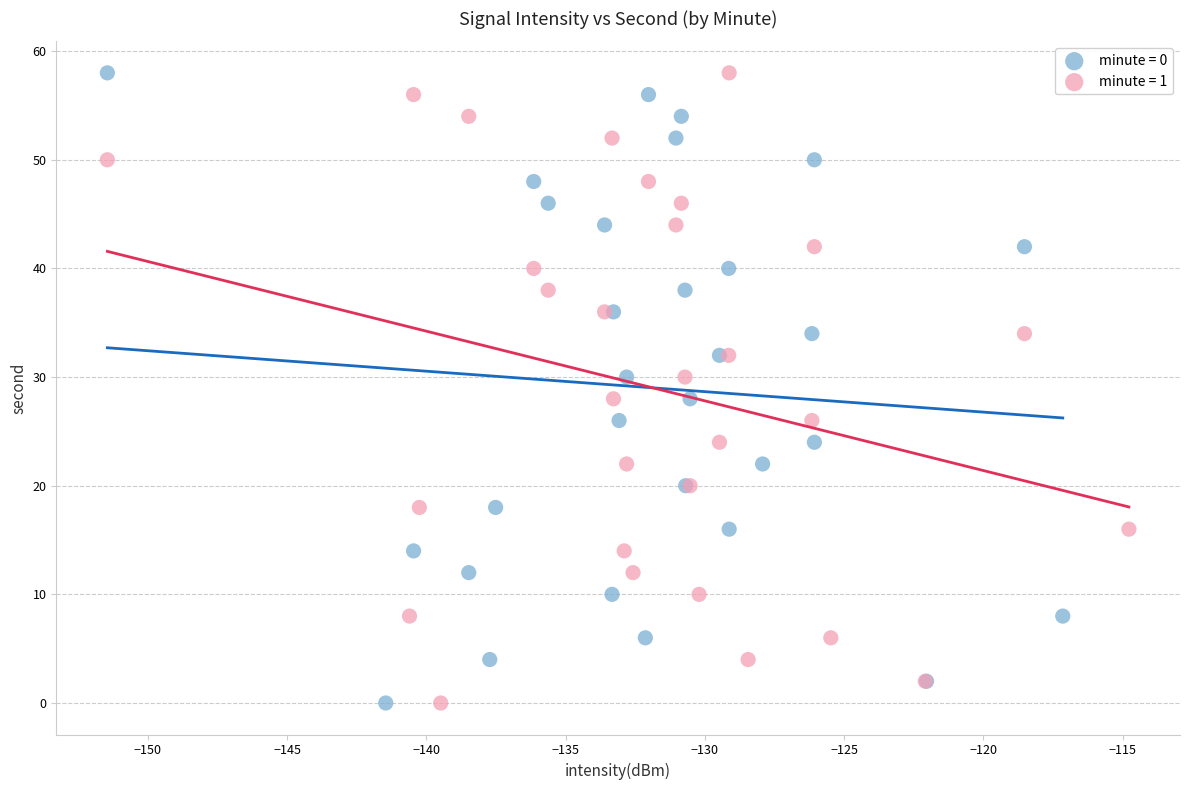

What are all the series names shown in the legend?

minute = 0, minute = 1